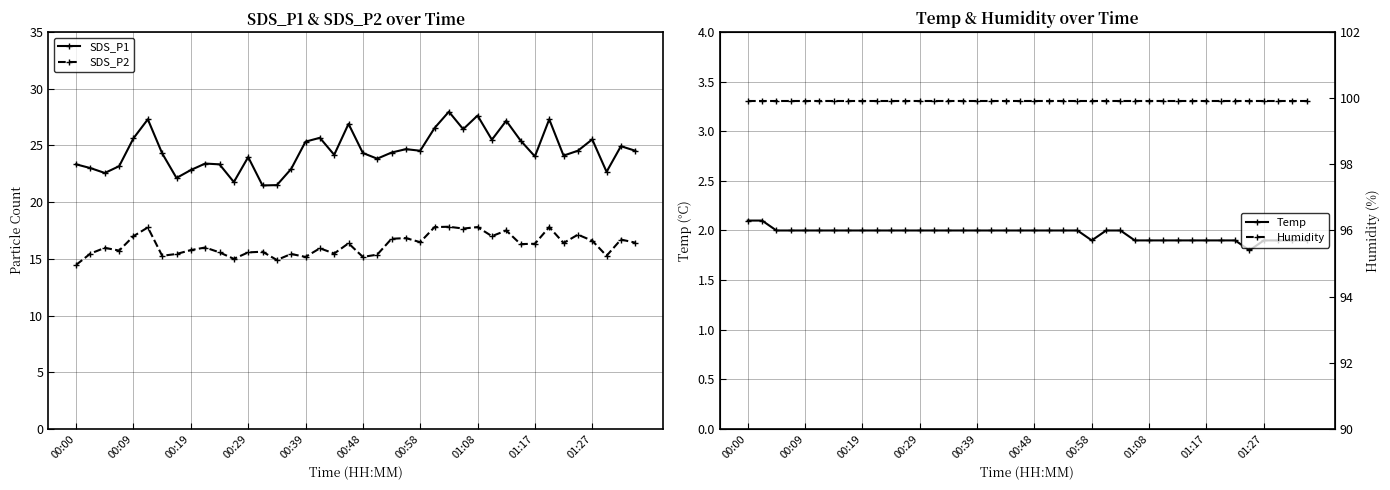

Which series has the widest spread of values?

SDS_P1